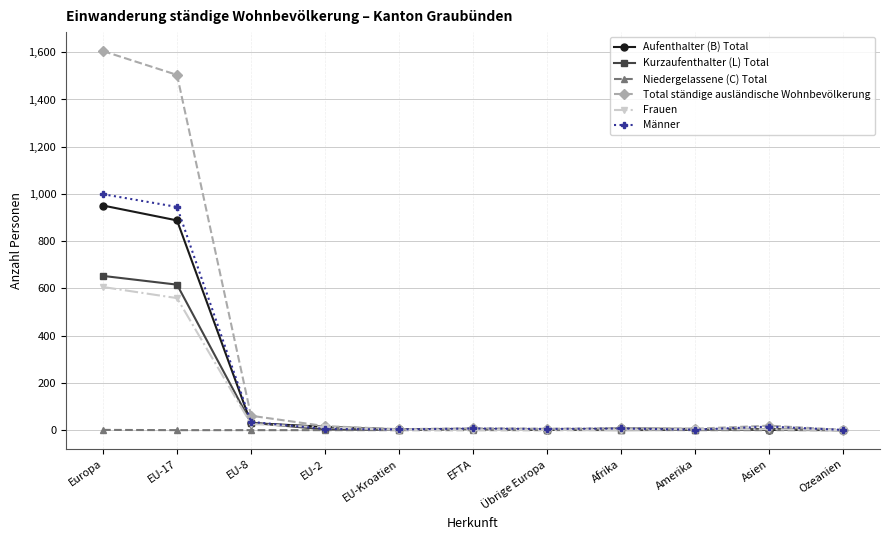

How many lines are shown in the chart?

6